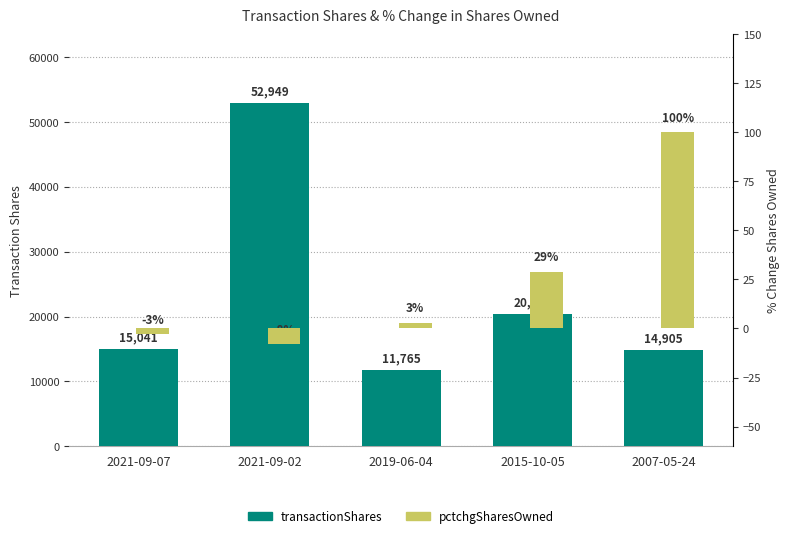

What are all the series names shown in the legend?

transactionShares, pctchgSharesOwned